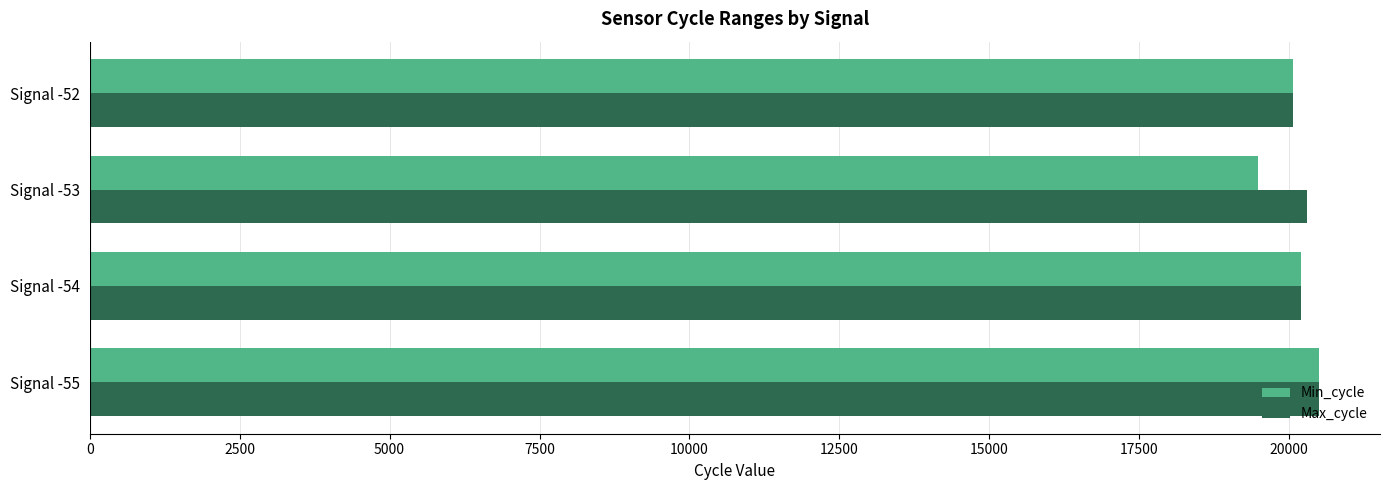

Which label corresponds to the smallest value in the chart?

Signal -53